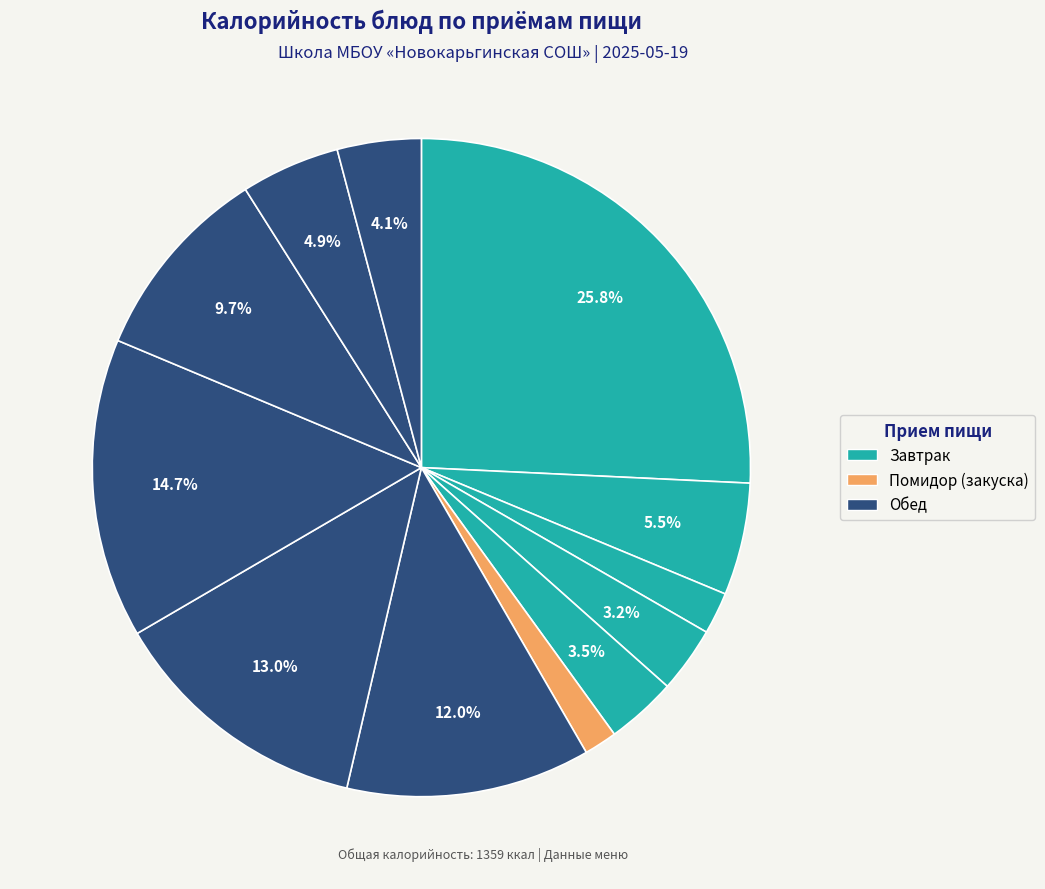

How many slices are in this pie chart?

12